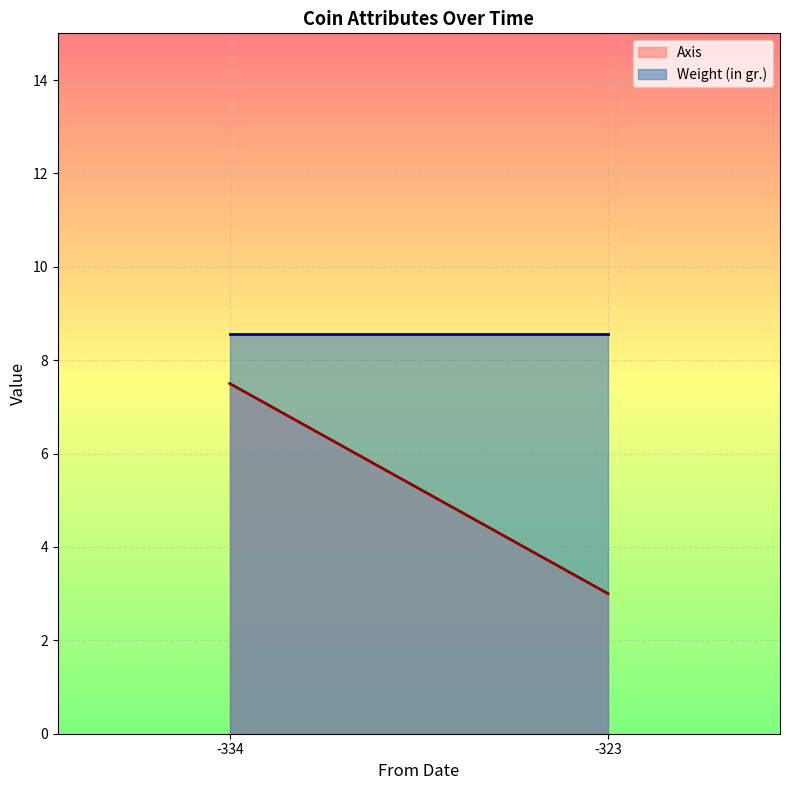

What is the approximate value of Axis at -323?

3.0